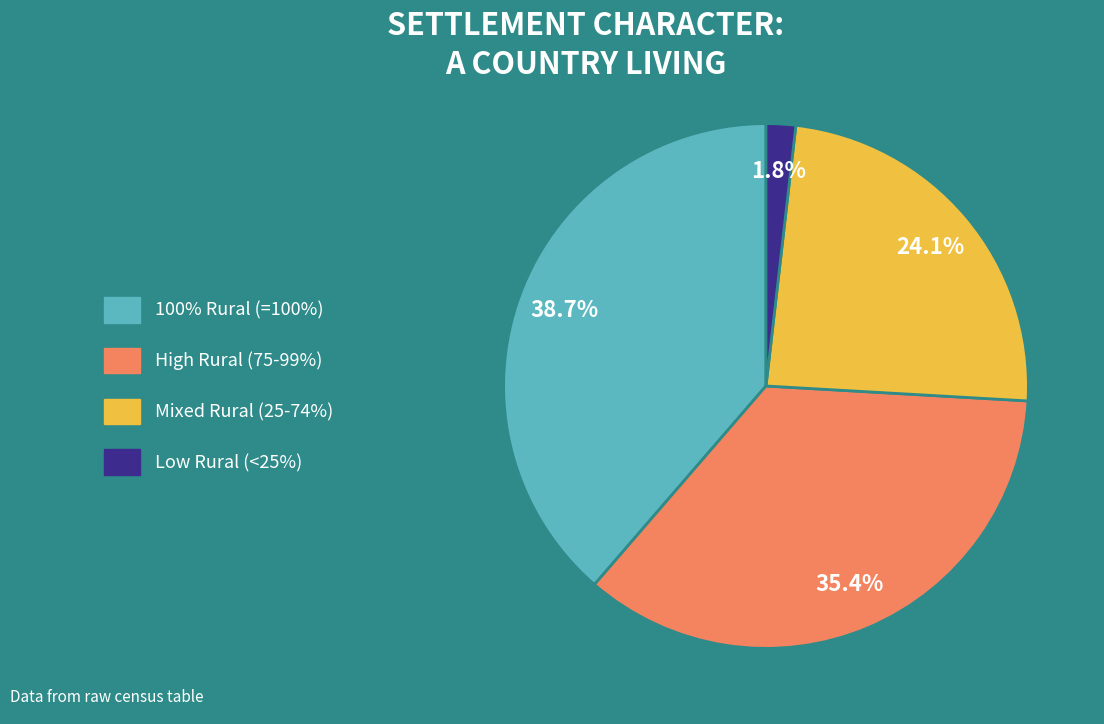

Which category has the smallest portion of the pie?

Low Rural (<25%)